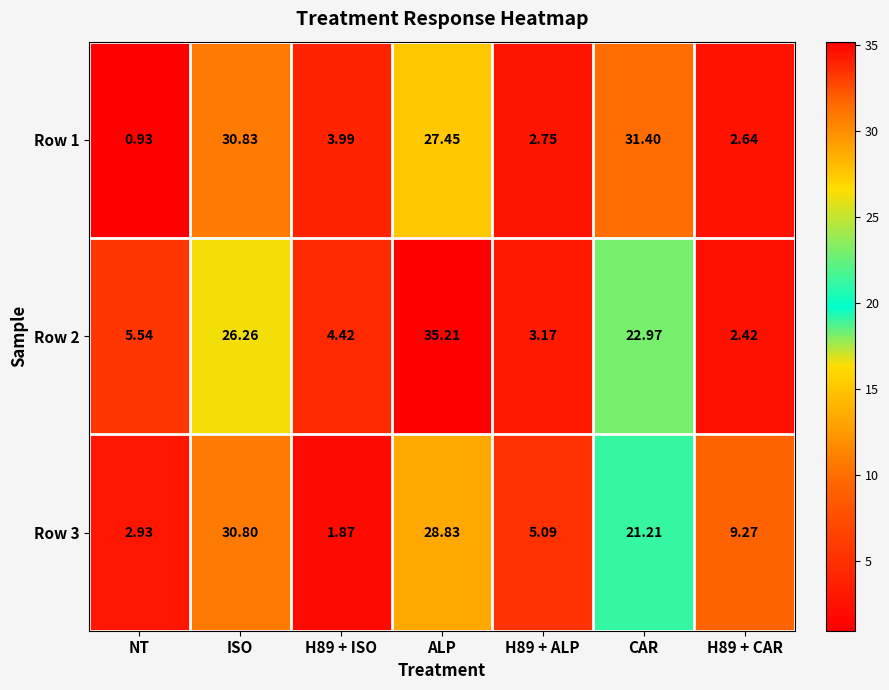

Which label corresponds to the smallest value in the chart?

NT